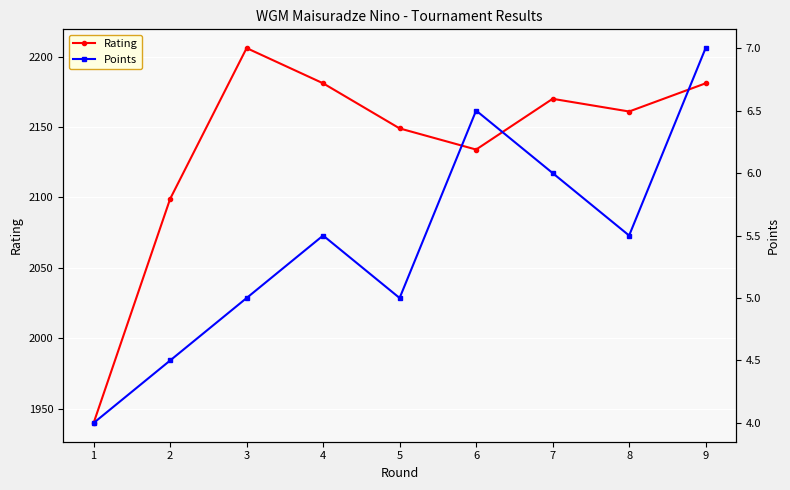

True or false: Points and Rating intersect in this chart.

False